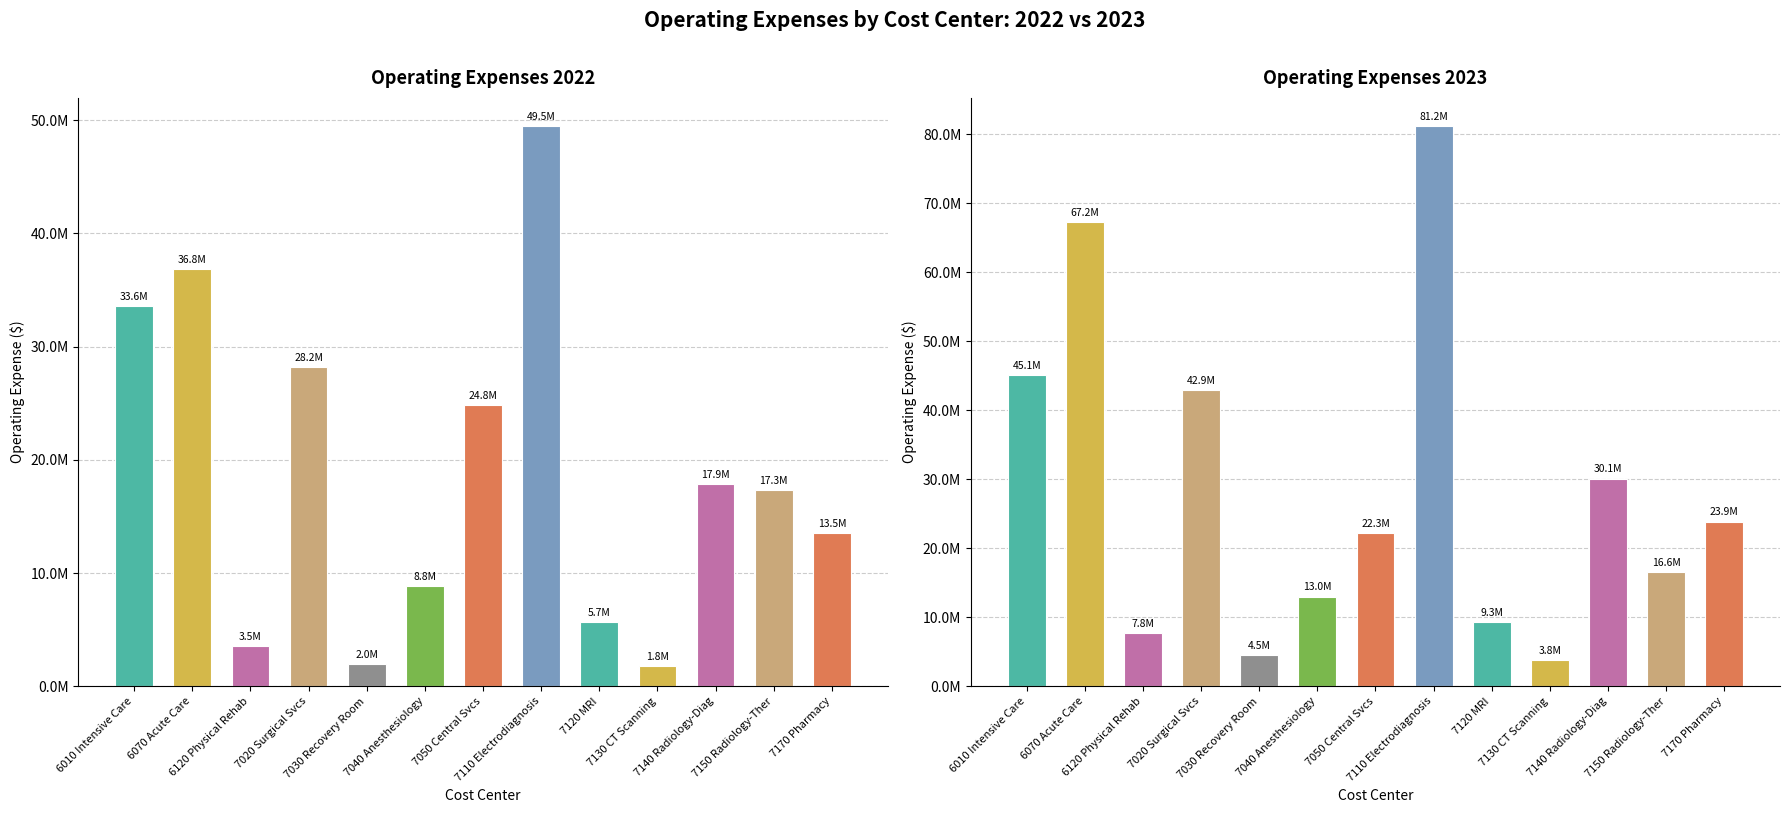

Reading left to right, extract all data points from this chart.

Op Exp 2022: 6010 Intensive Care=33571403	6070 Acute Care=36835291	6120 Physical Rehab=3521203	7020 Surgical Svcs=28204478	7030 Recovery Room=1994339	7040 Anesthesiology=8833479	7050 Central Svcs=24841849	7110 Electrodiagnosis=49494411	7120 MRI=5699078	7130 CT Scanning=1815159	7140 Radiology-Diag=17887369	7150 Radiology-Ther=17327517	7170 Pharmacy=13538757
Op Exp 2023: 6010 Intensive Care=45147056	6070 Acute Care=67228271	6120 Physical Rehab=7758291	7020 Surgical Svcs=42919138	7030 Recovery Room=4467116	7040 Anesthesiology=12998677	7050 Central Svcs=22251812	7110 Electrodiagnosis=81219631	7120 MRI=9253389	7130 CT Scanning=3848703	7140 Radiology-Diag=30103389	7150 Radiology-Ther=16579158	7170 Pharmacy=23880256